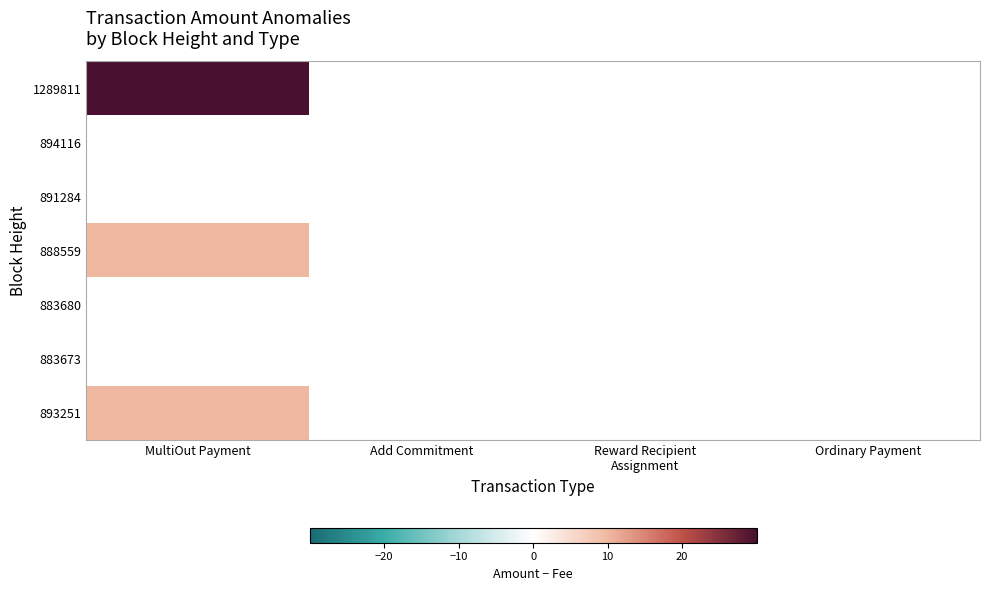

Which label corresponds to the largest value in the chart?

MultiOut Payment